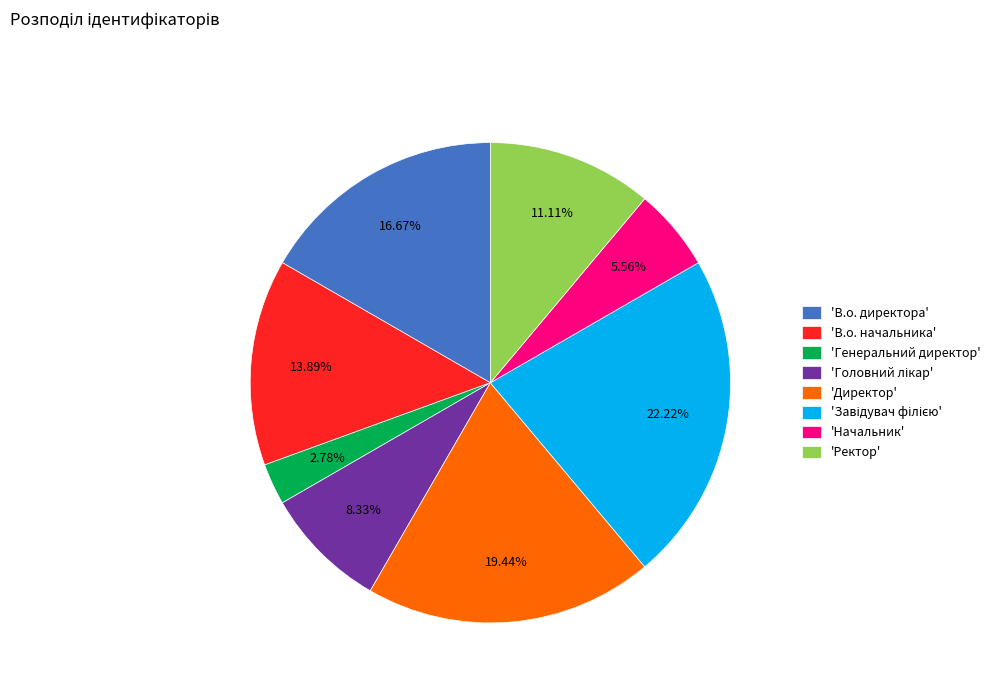

Does any single category account for the majority?

No